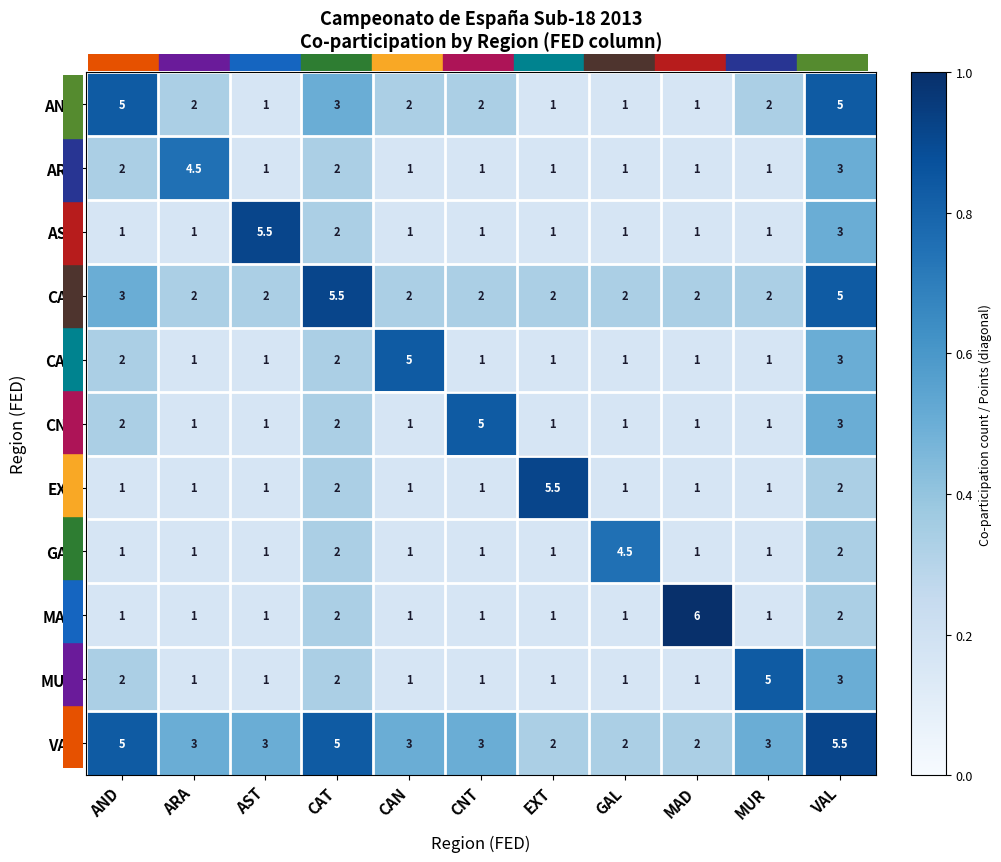

Count the number of data series in this chart.

11